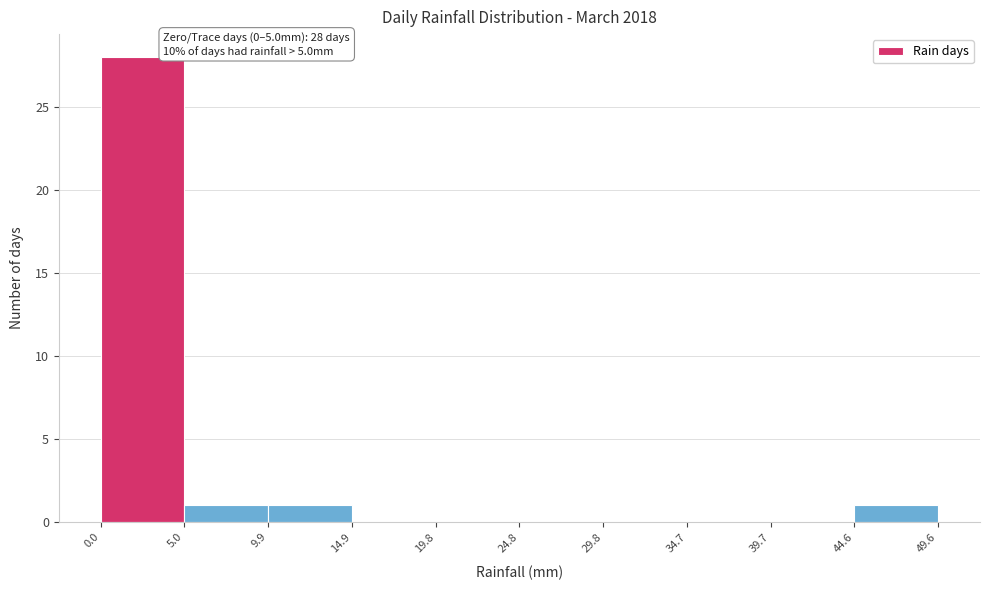

Over which range of the x-axis is the bar tallest?

0.0 to 5.0